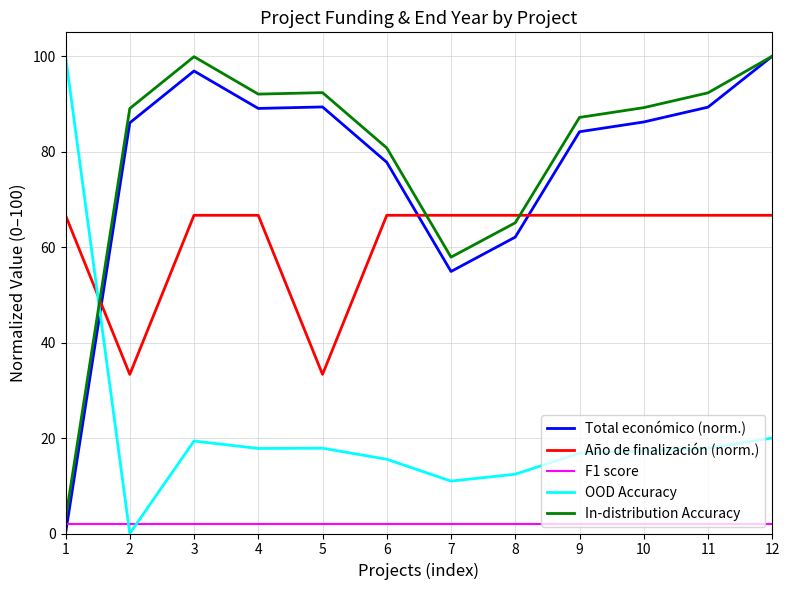

Between 7 and 12, which series saw the biggest shift?

Total económico (norm.)